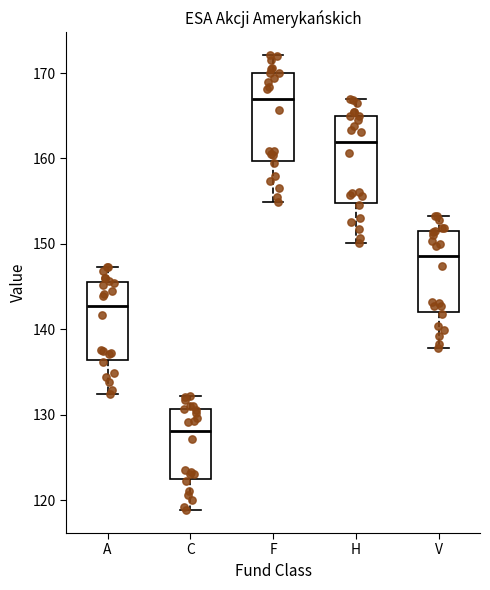

Reading left to right, read every box against the y-axis: the position of its median line, the range the box covers, and the ends of its whiskers. The values are not printed on the chart, so give them approximately, as read against the axis.

A: median 143, box 136 to 146, whiskers 132 to 147
C: median 128, box 122 to 131, whiskers 119 to 132
F: median 167, box 160 to 170, whiskers 155 to 172
H: median 162, box 155 to 165, whiskers 150 to 167
V: median 149, box 142 to 151, whiskers 138 to 153